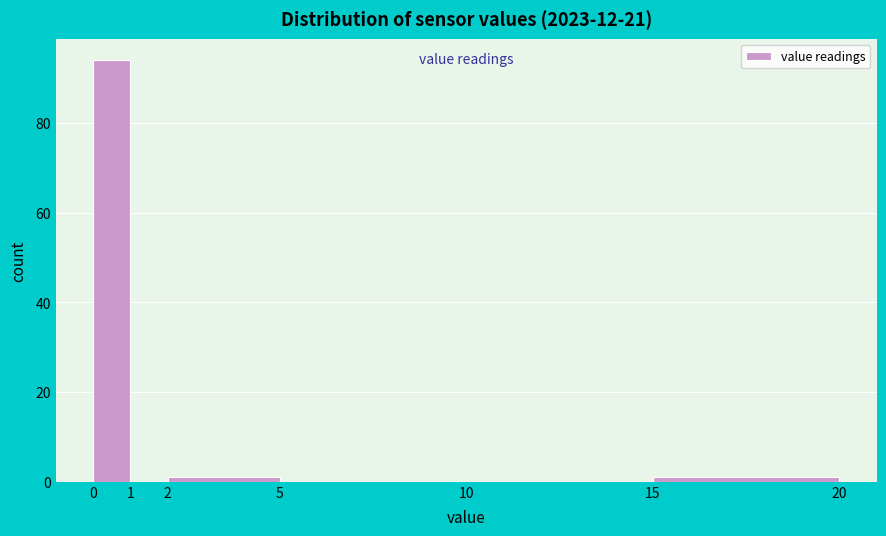

Over which range of the x-axis is the bar tallest?

0 to 1